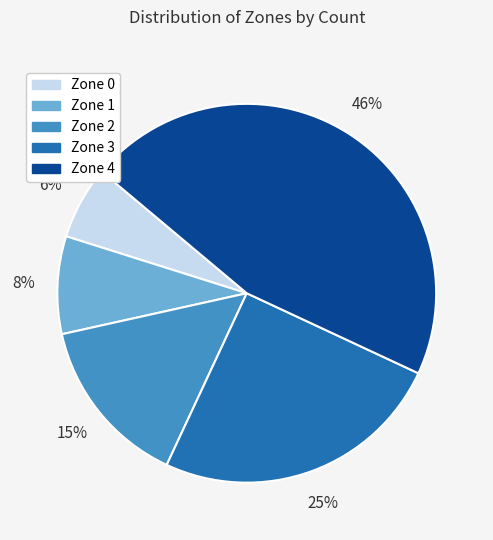

What is the largest slice in the pie chart?

Zone 4